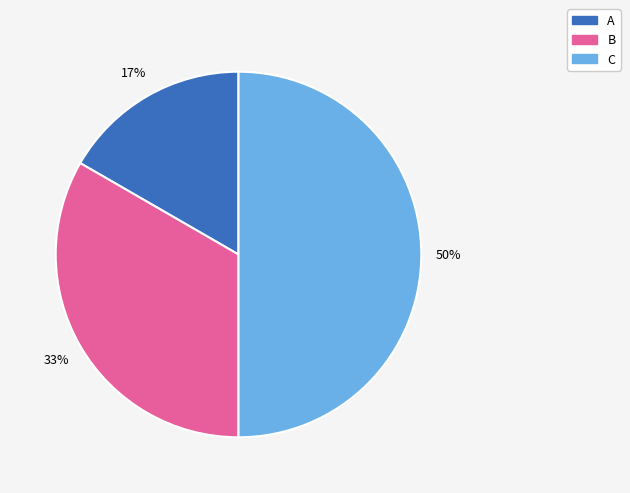

Combined, do B and C account for over 50%?

Yes